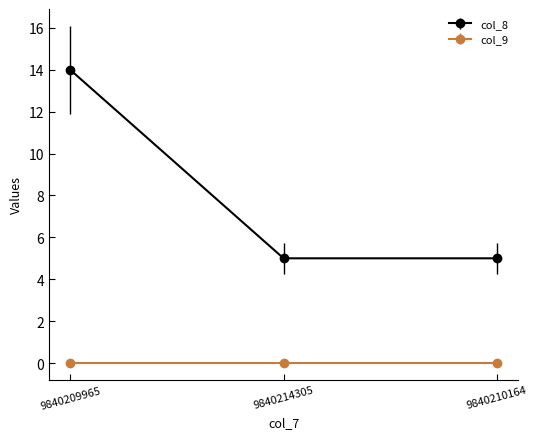

What is the average value of the col_8 series?

8